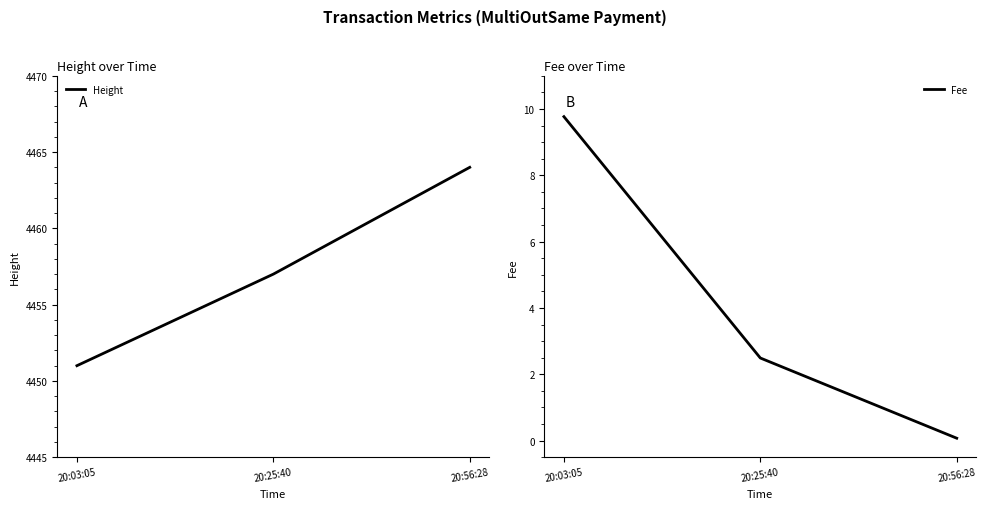

Is it true that Fee equals 14.8 at 20:03:05?

False